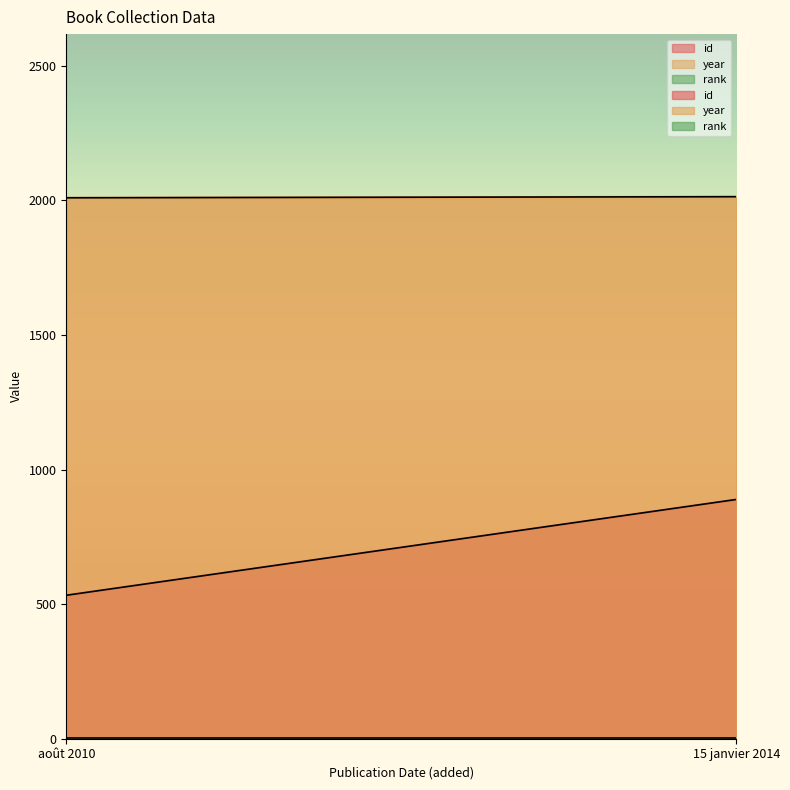

What is the approximate value of year at août 2010?

2010